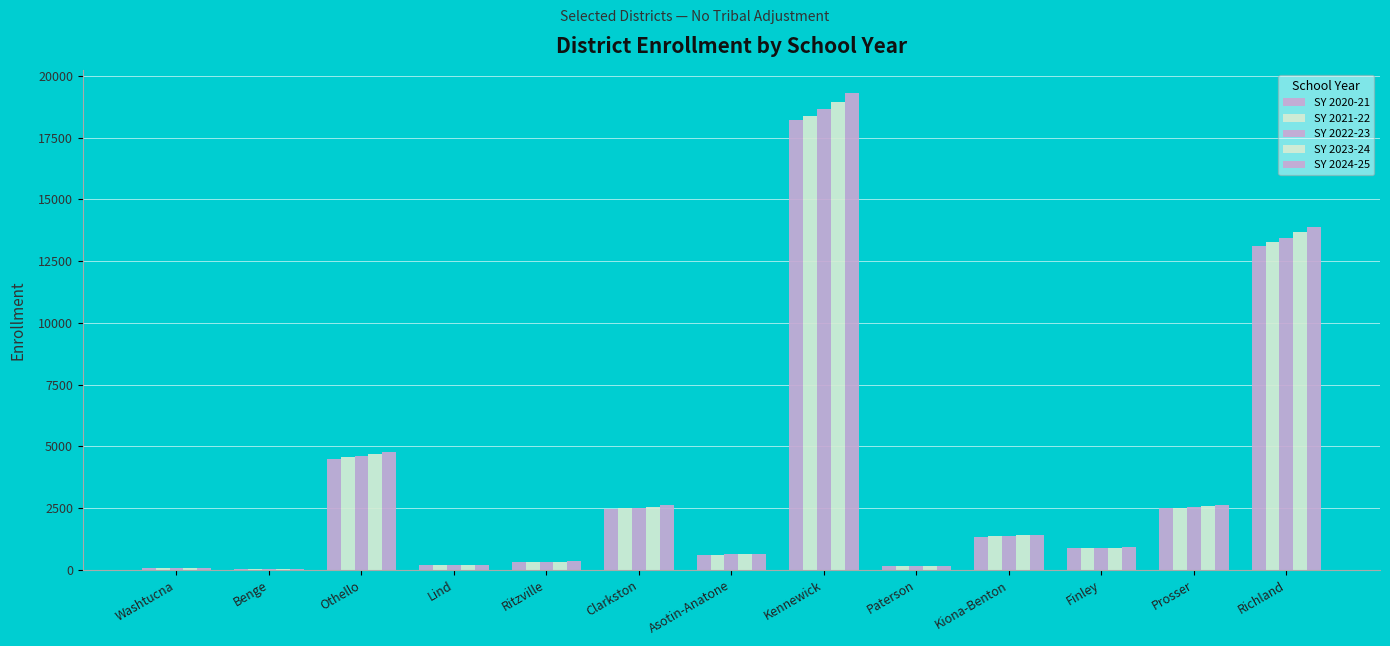

What is the smallest value displayed?

16.4